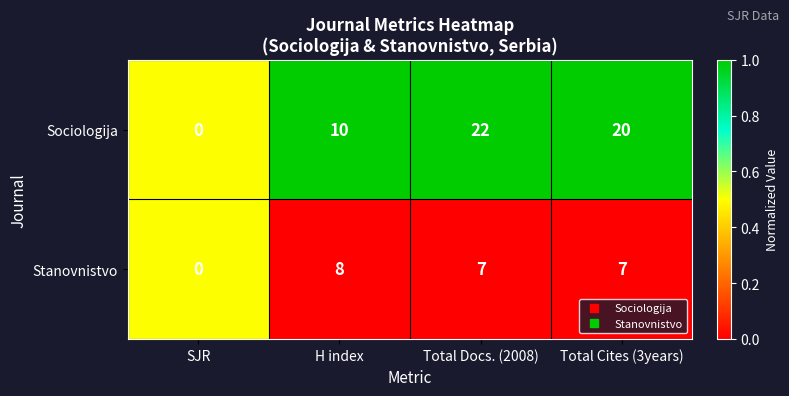

Rank the series by their average value, from highest to lowest.

Sociologija, Stanovnistvo